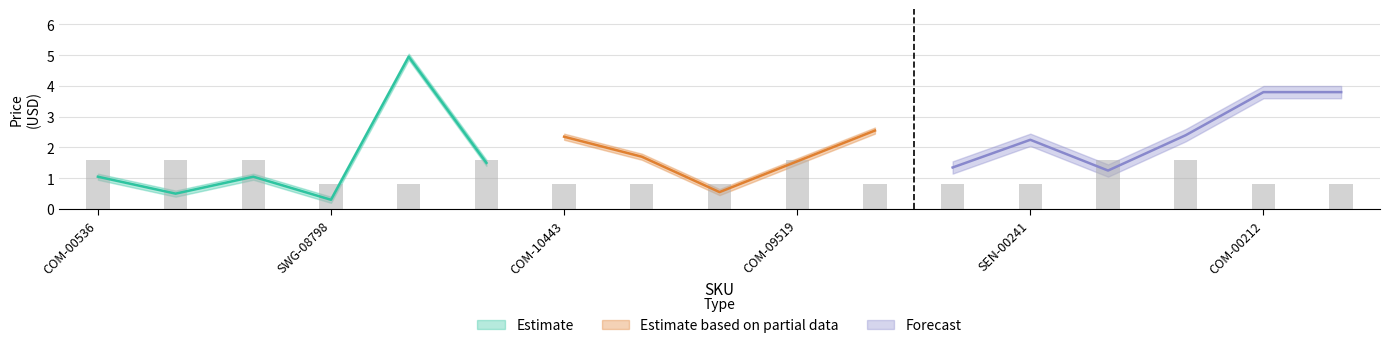

True or false: Estimate based on partial data has a value of 1.7 at COM-09482.

False